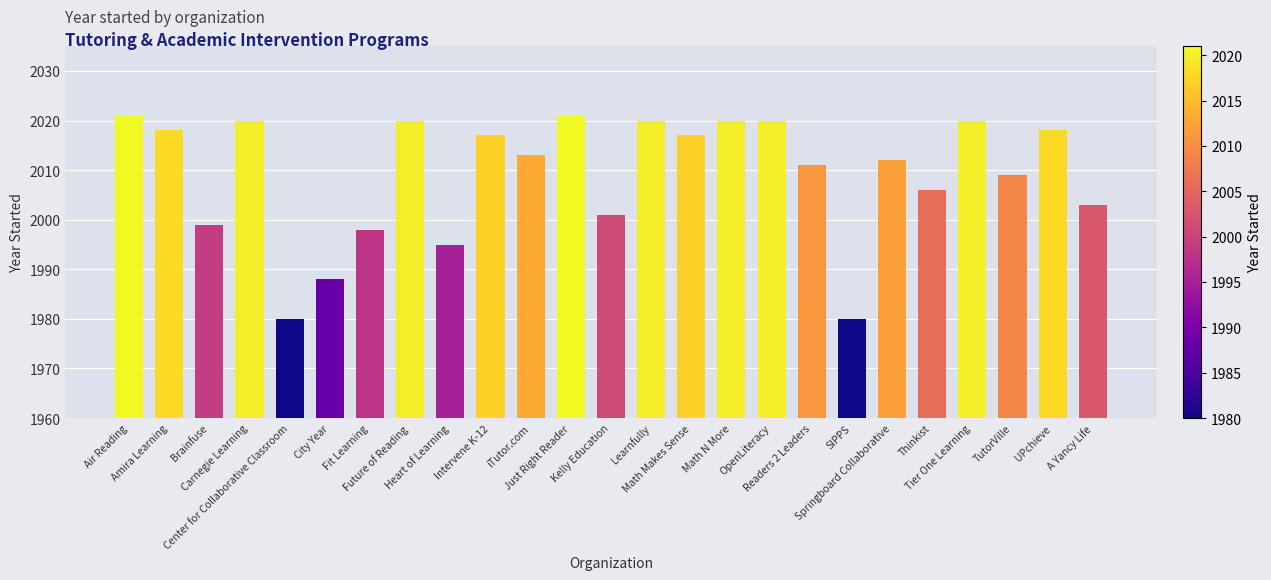

What is the greatest value displayed?

2021